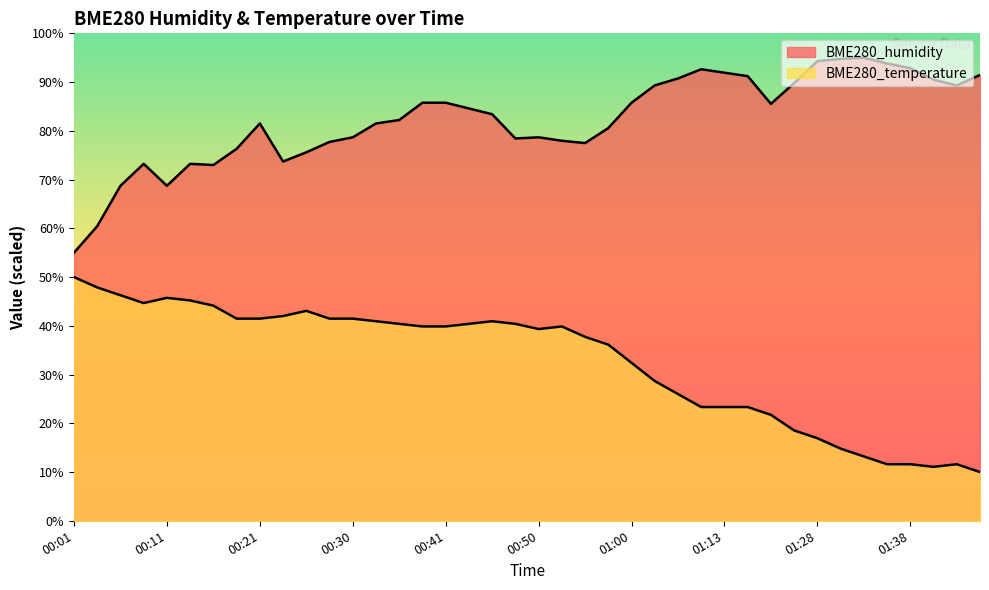

What are all the series names shown in the legend?

BME280_humidity, BME280_temperature